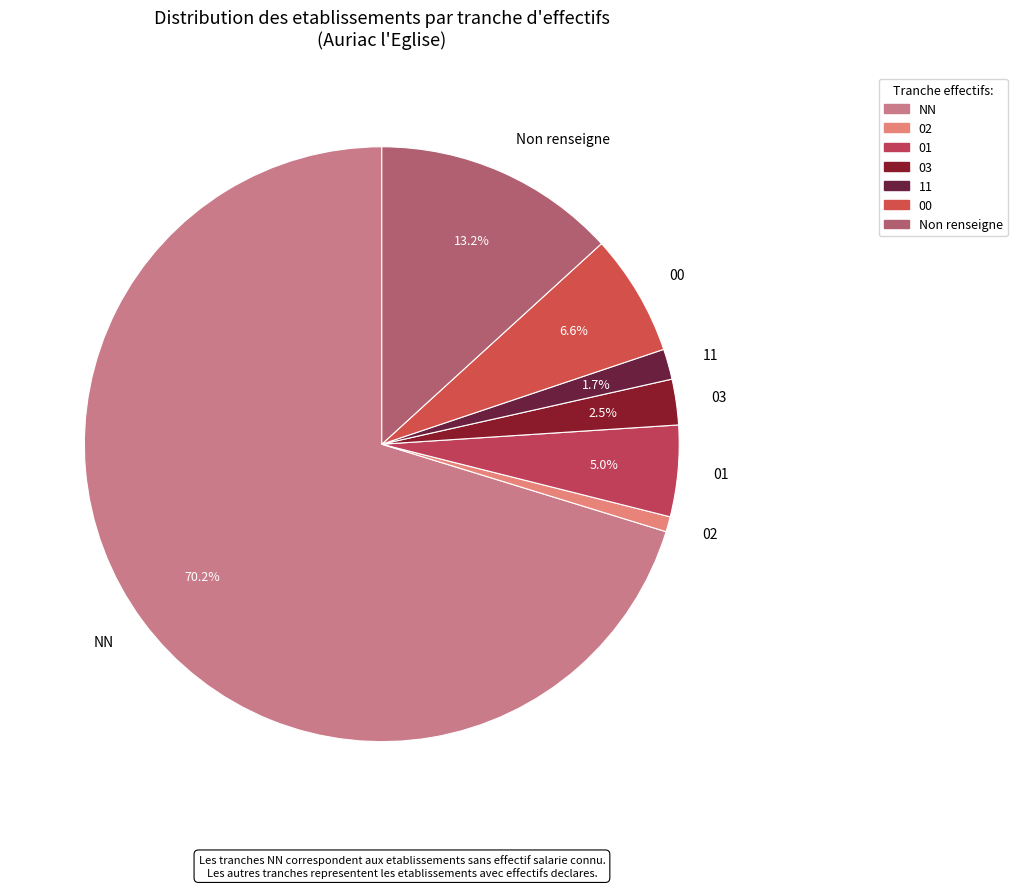

Combined, what portion of the pie is 11 and 00?

8.3%